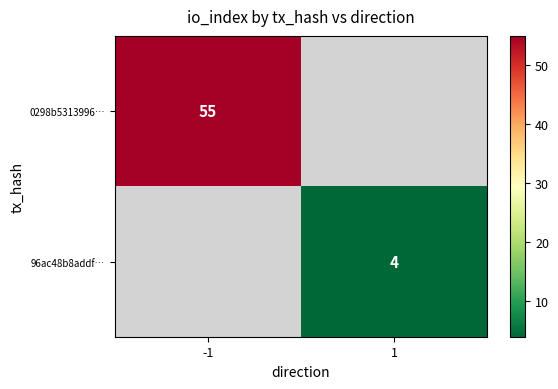

At how many categories does at least one series exceed 22?

1